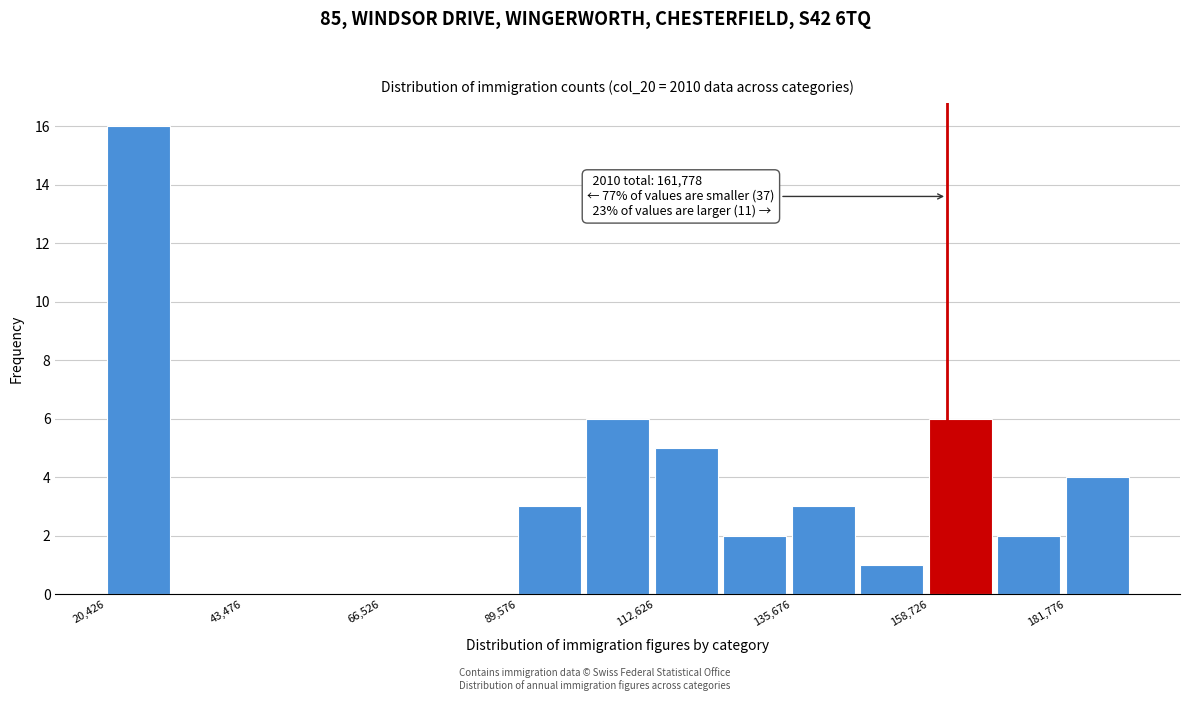

Around what value on the x-axis is the tallest bar? Give the approximate position of its centre, as read against the axis.

25000